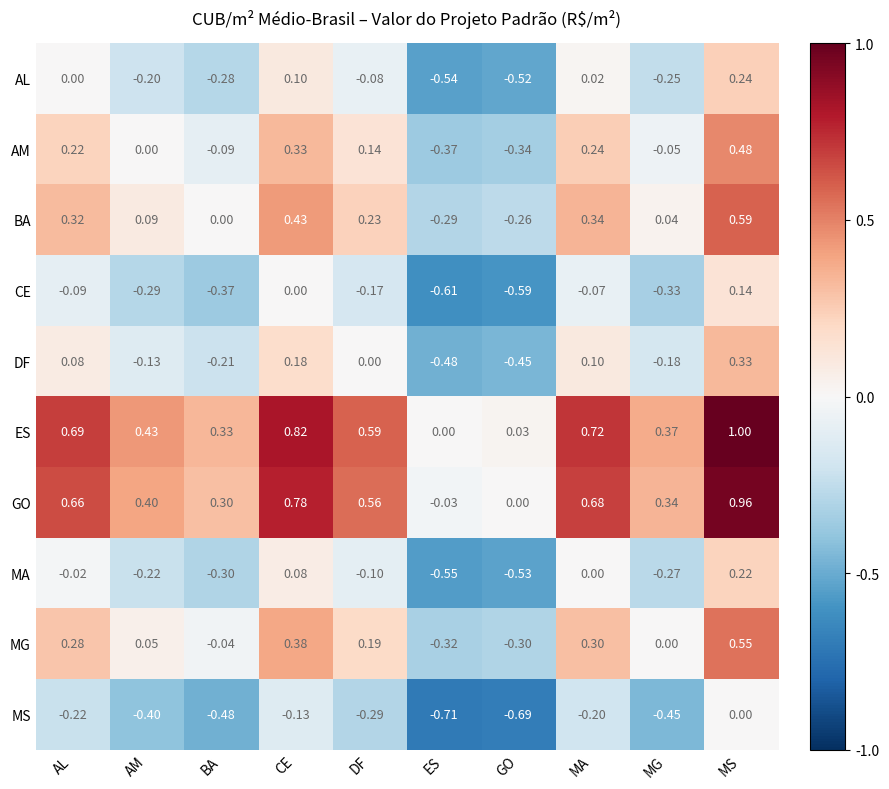

Which series has the widest spread of values?

ES